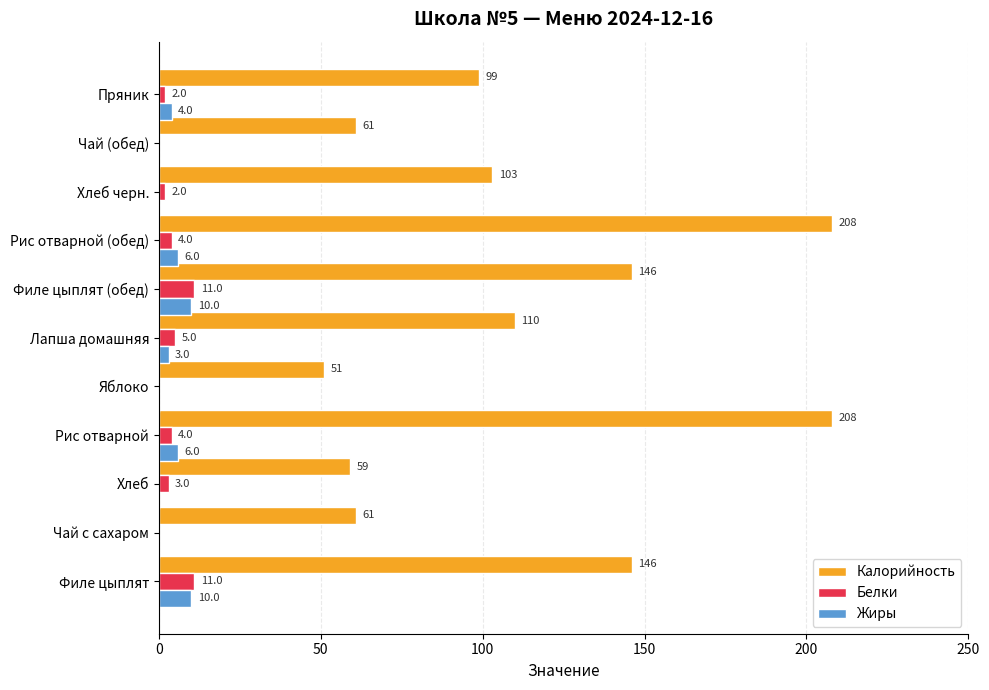

Is the value of Жиры at Хлеб черн. greater than the value of Белки at Филе цыплят?

No